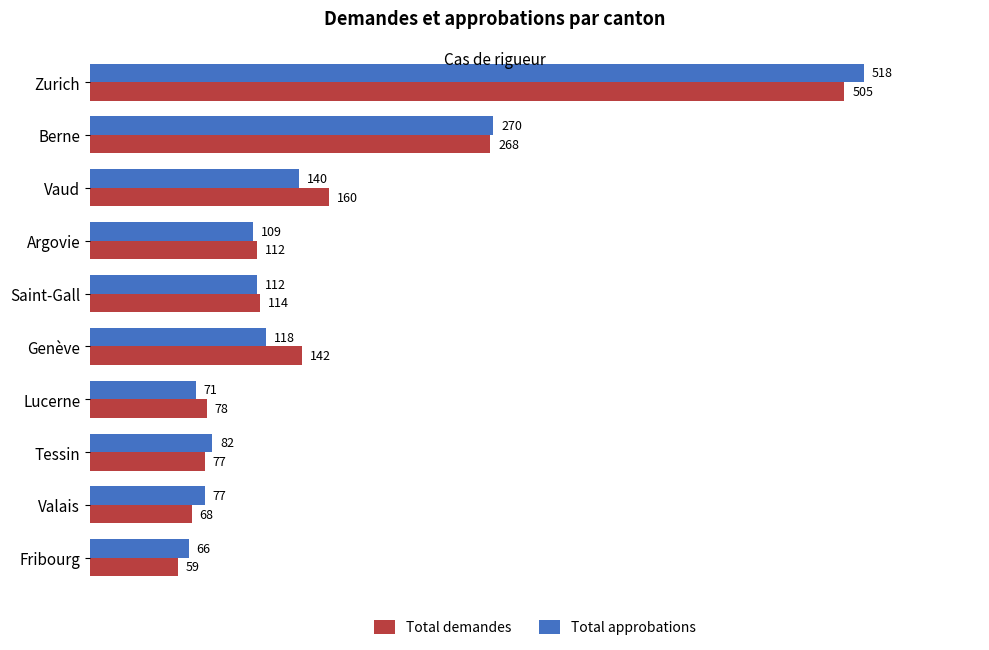

What is the difference between the highest and lowest values at Valais?

9